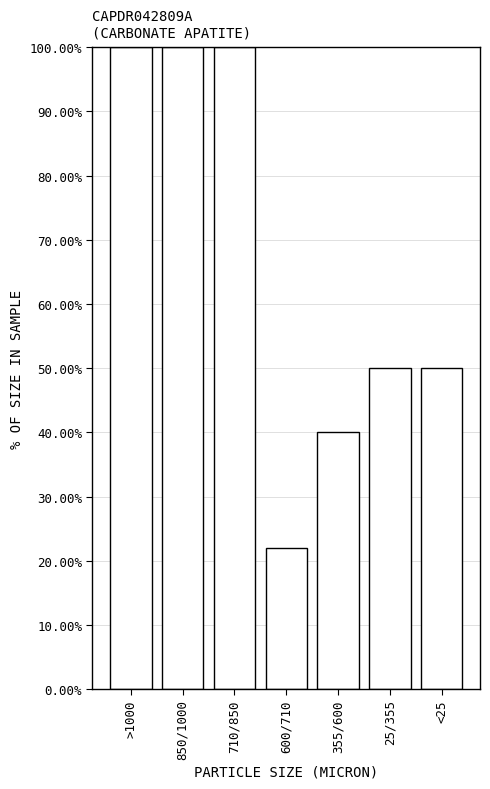

Reading left to right, extract all data points from this chart.

100	100	100	22	40	50	50